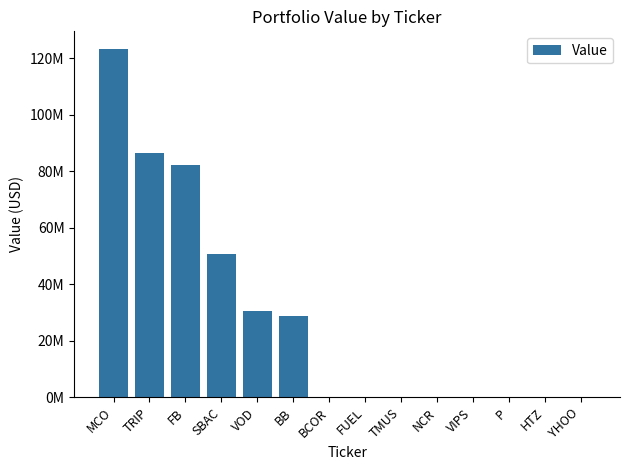

What is the difference between the values at TMUS and BB?

28747000